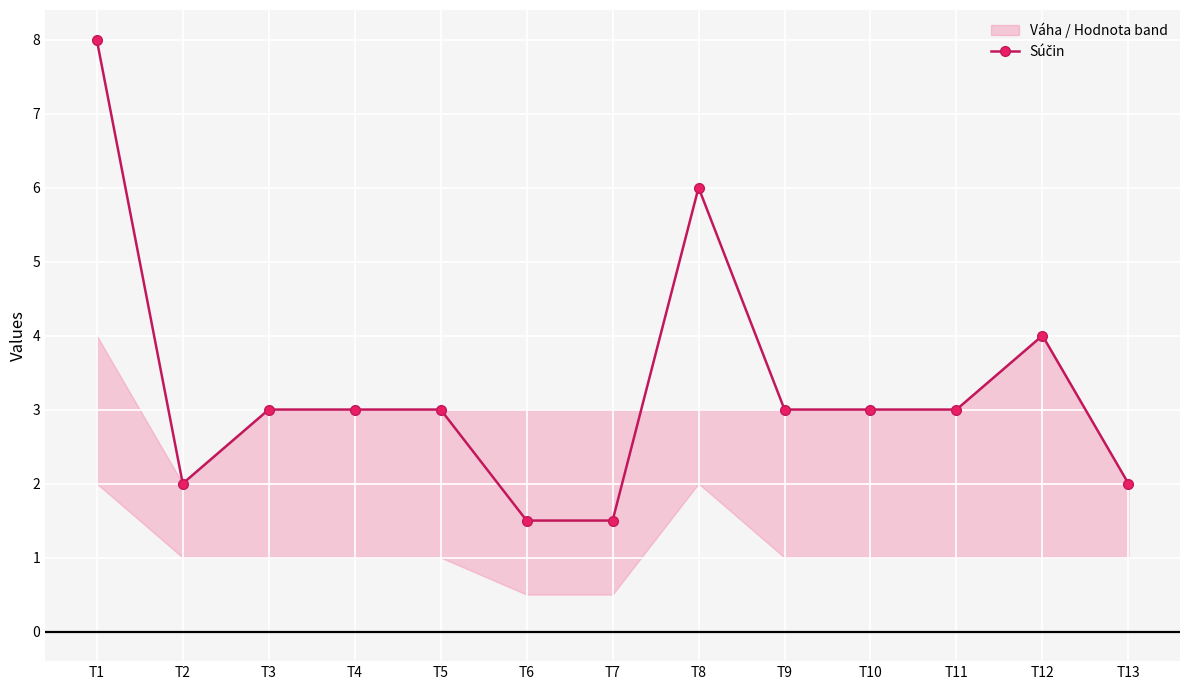

Is it true that the value at T1 is 8.0?

True